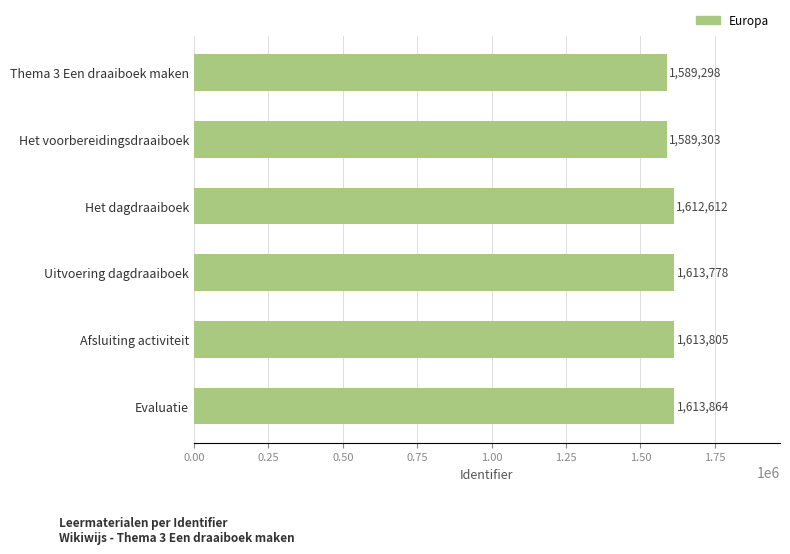

The chart shows a value of 1613864 at Evaluatie. True or false?

True